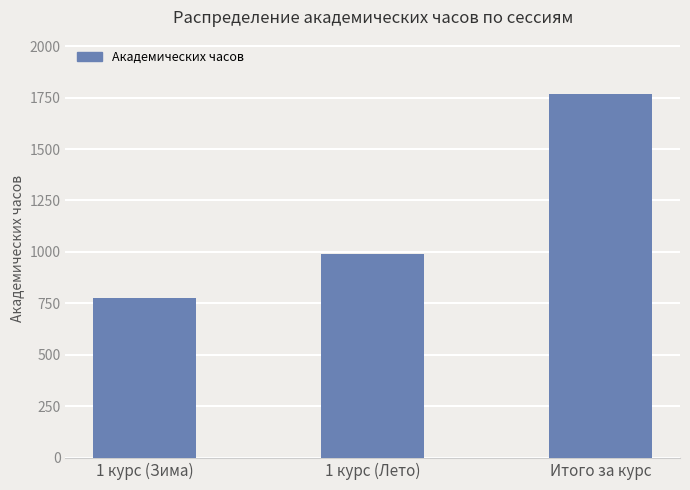

Reading left to right, extract all data points from this chart.

776	990	1766